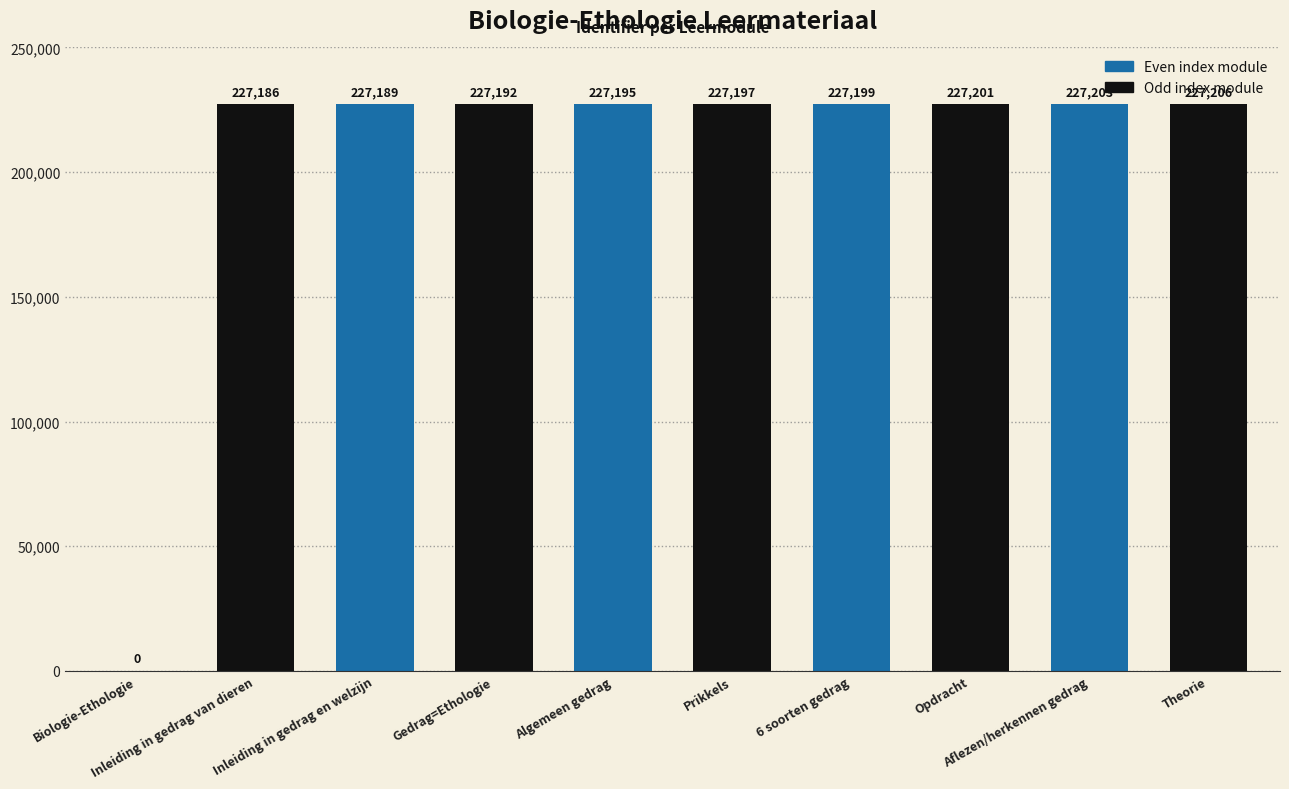

Are the bars horizontal?

No